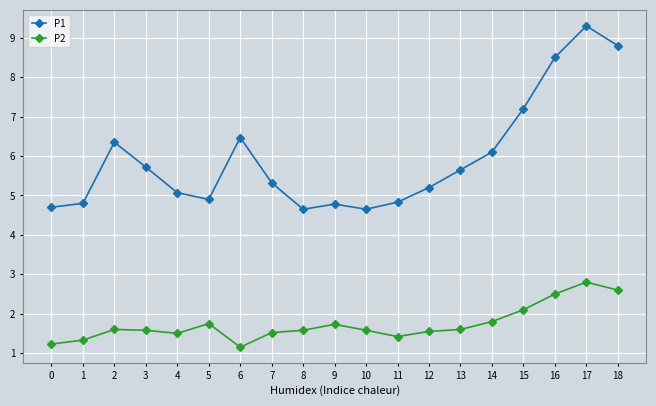

True or false: P1 and P2 cross at least once.

False